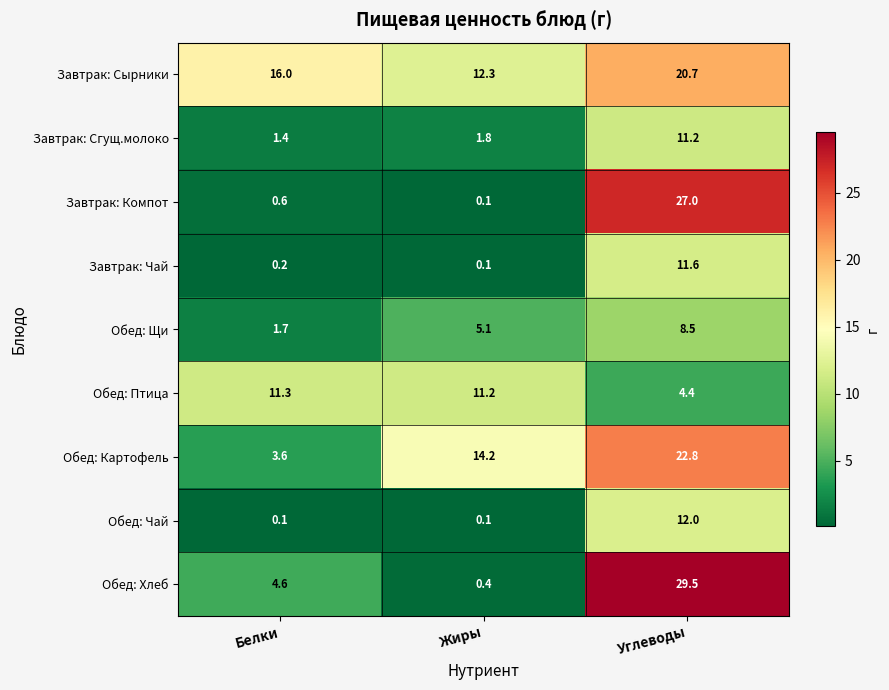

The Обед: Картофель series shows 14.2 at Жиры. True or false?

True